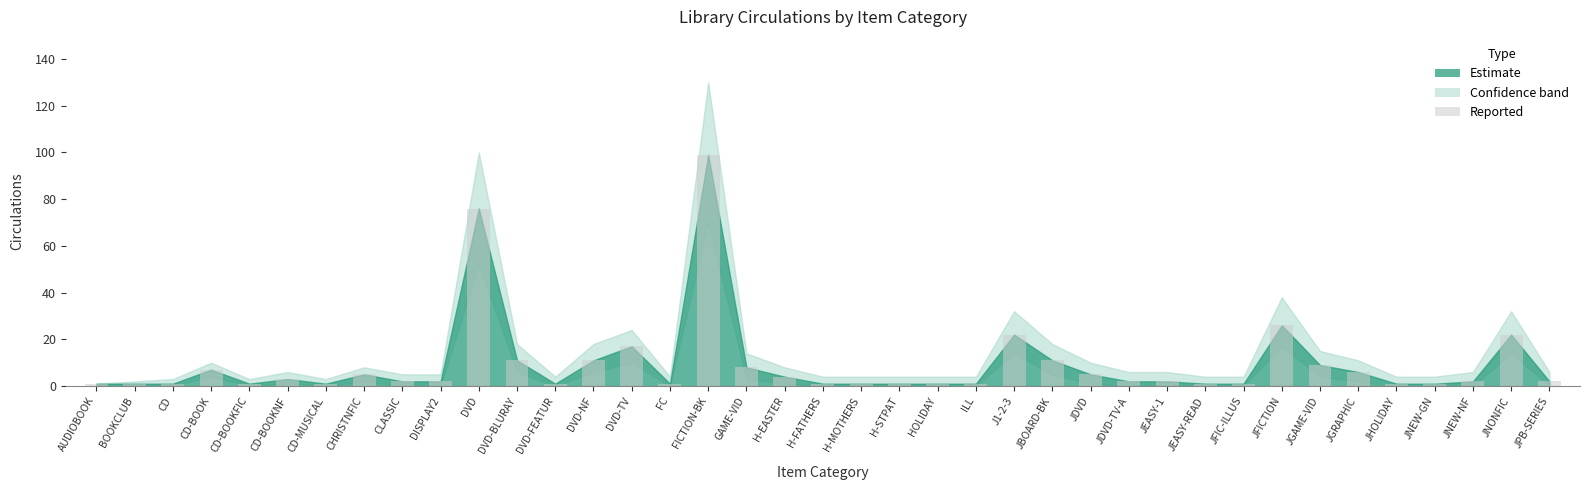

What position from the right is FC?

24